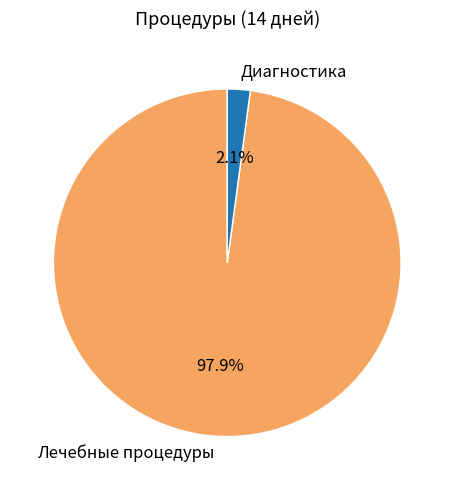

Rank the categories by value from highest to lowest.

Лечебные процедуры, Диагностика